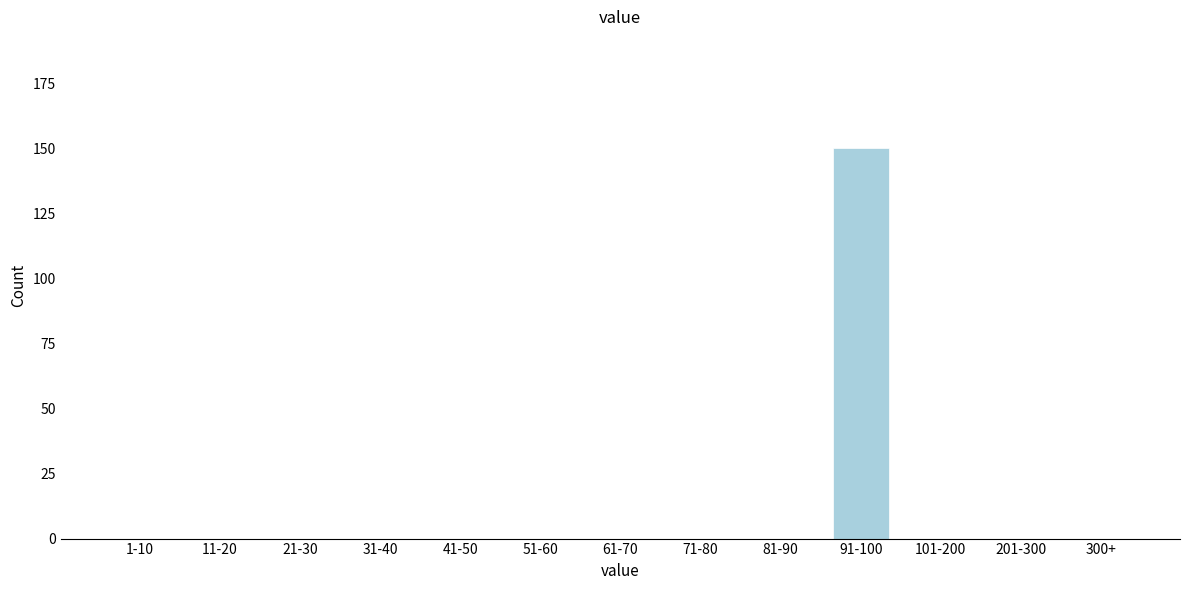

Reading right to left, what are all the values shown in this chart?

300+=0	201-300=0	101-200=0	91-100=150	81-90=0	71-80=0	61-70=0	51-60=0	41-50=0	31-40=0	21-30=0	11-20=0	1-10=0